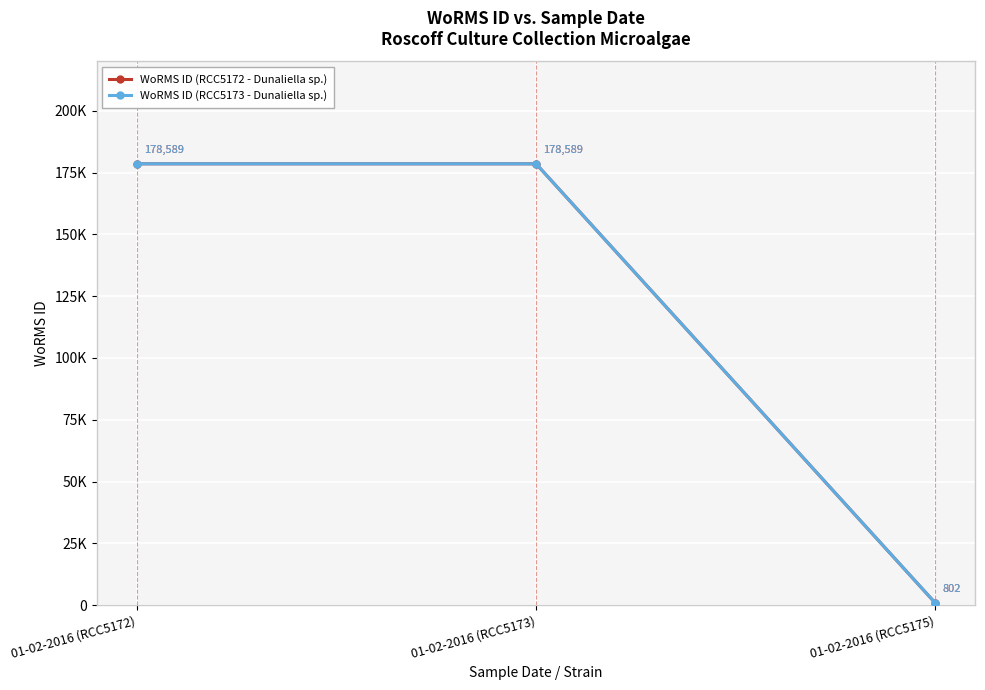

At which category is the sum across all series the highest?

01-02-2016 (RCC5172)